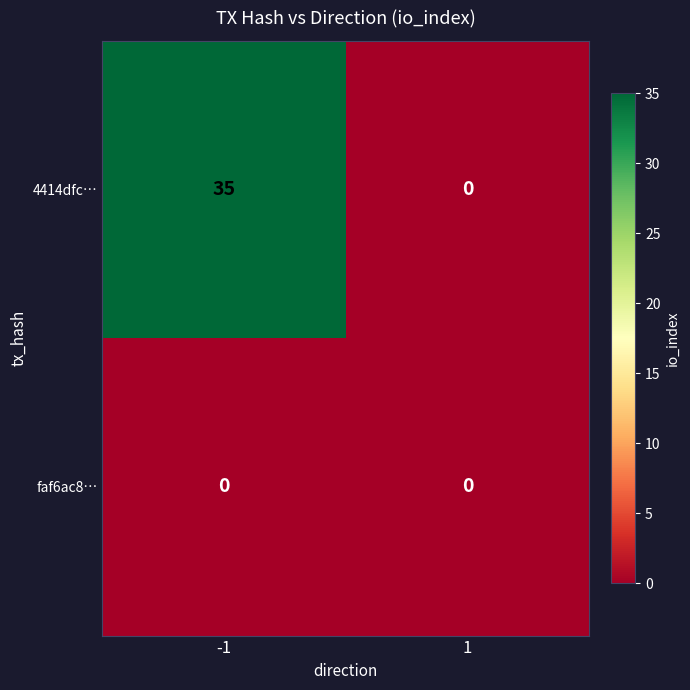

At which category does the chart reach its peak across all series?

-1